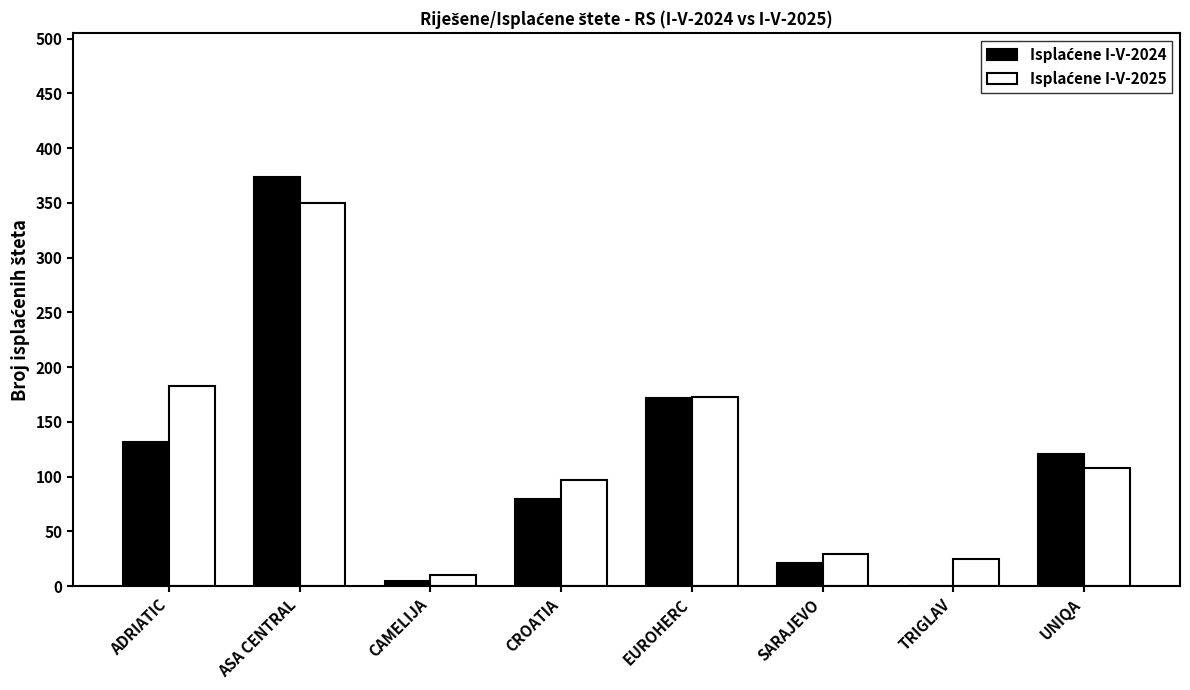

Count the number of data series in this chart.

2